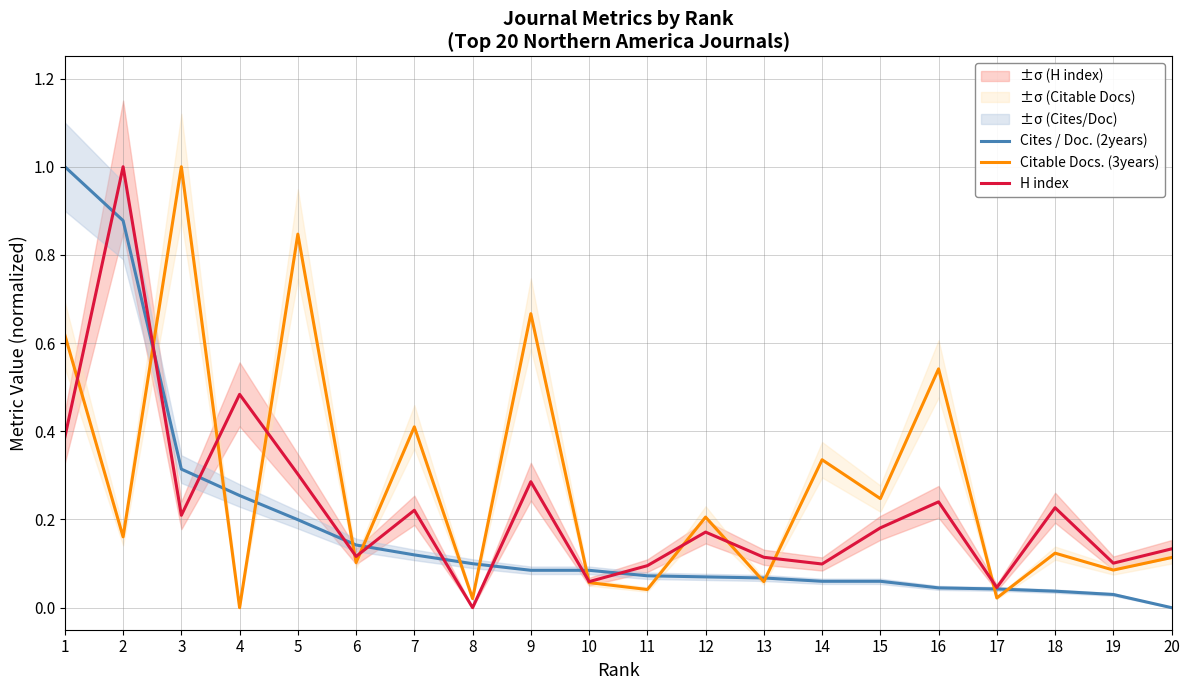

Does the chart display data point markers on the line(s)?

No